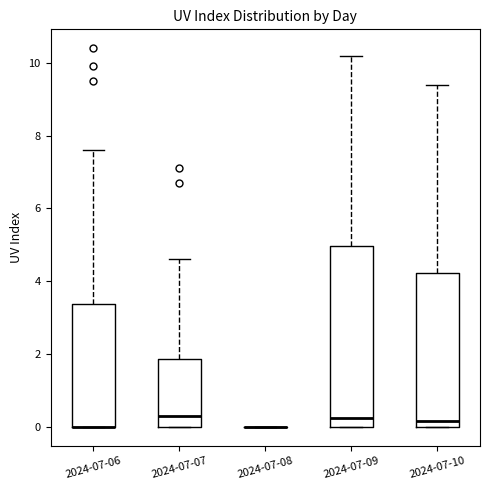

Reading left to right, transcribe this box plot: for each box, give where its median line is, the range the box spans, and where its two whiskers end, as read against the y-axis. The values are not printed on the chart, so give them approximately, as read against the axis.

2024-07-06: median 0.0 (drawn on the box's lower edge), box 0.0 to 3.4, whiskers 0.0 to 7.6
2024-07-07: median 0.4, box 0.0 to 1.8, whiskers 0.0 to 4.6
2024-07-08: box collapsed to a line at 0.0, whiskers 0.0 to 0.0
2024-07-09: median 0.2, box 0.0 to 5.0, whiskers 0.0 to 10.2
2024-07-10: median 0.2, box 0.0 to 4.2, whiskers 0.0 to 9.4